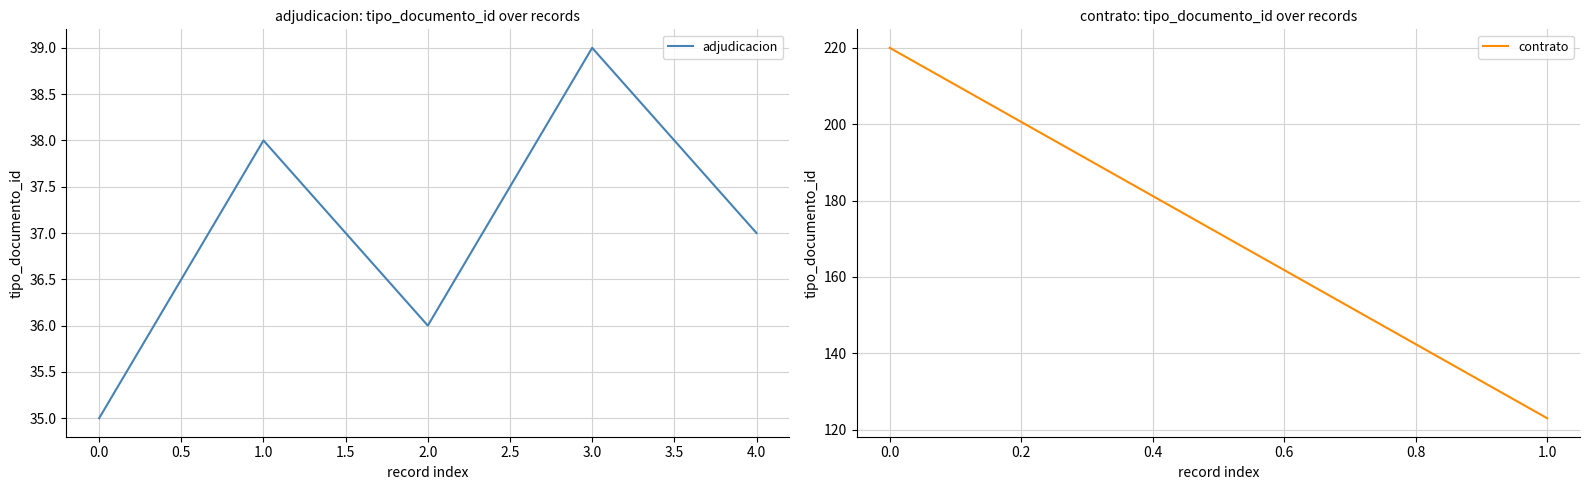

Is it true that the value at 0.0 is 54?

False